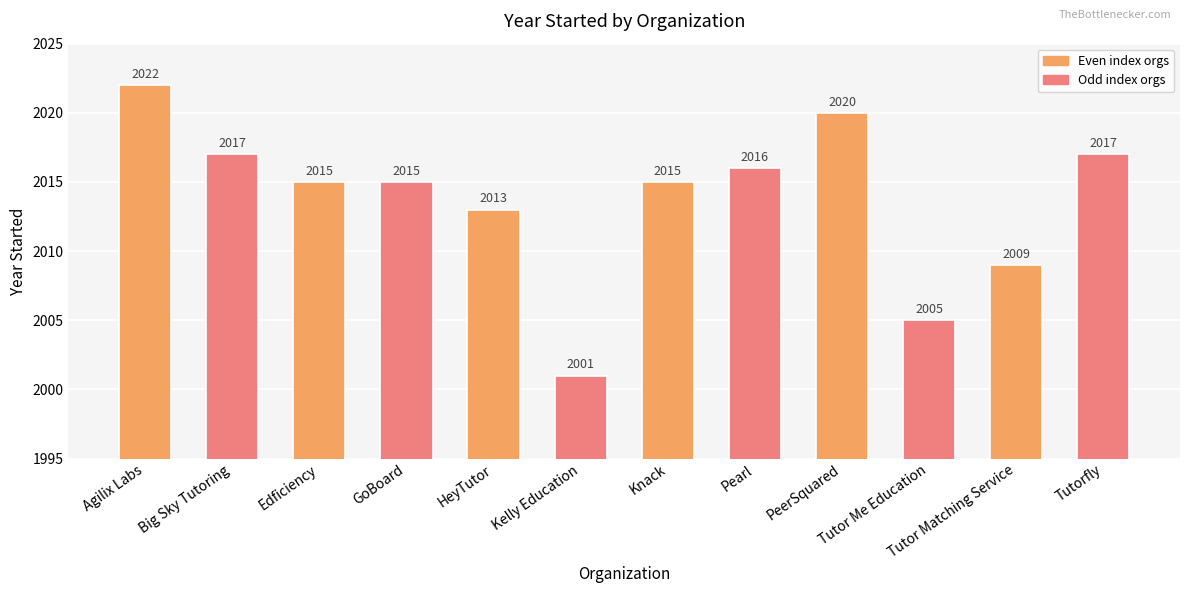

What is the label of the 3rd bar from the left?

Edficiency